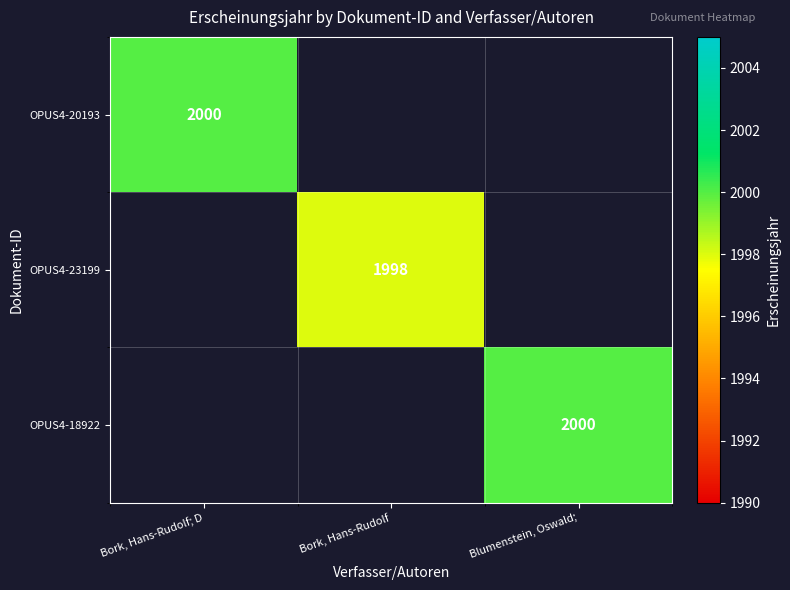

True or false: OPUS4-20193 has a value of 2000 at Bork, Hans-Rudolf; D.

True